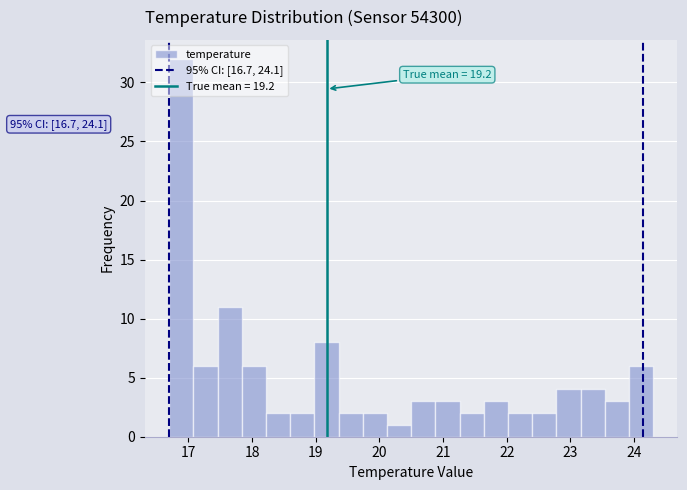

Around what value on the x-axis is the tallest bar? Give the approximate position of its centre, as read against the axis.

16.9